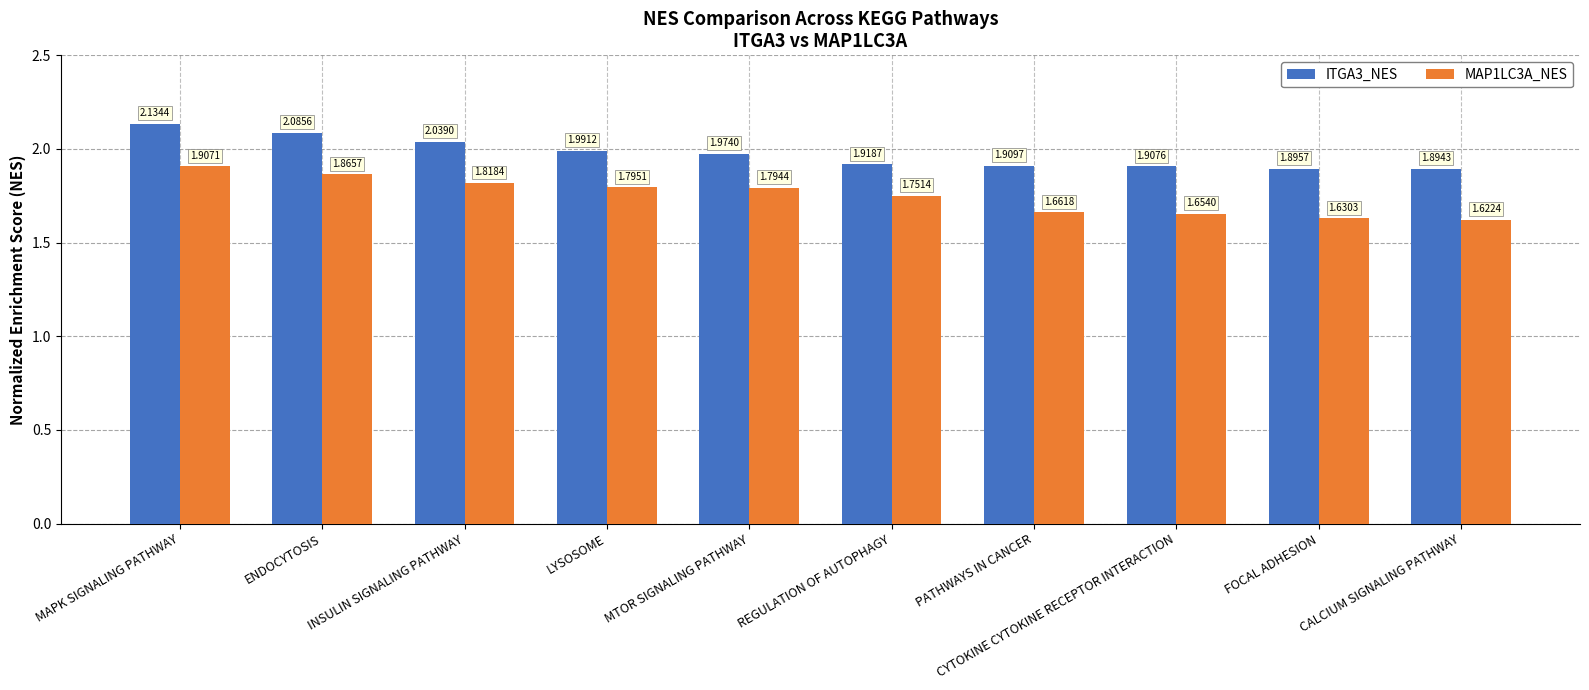

How many MAP1LC3A_NES values are between 1 and 2?

10